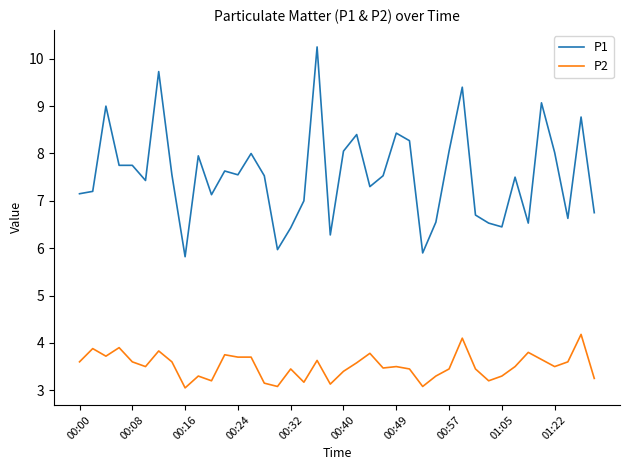

What is the maximum value for P2?

4.2